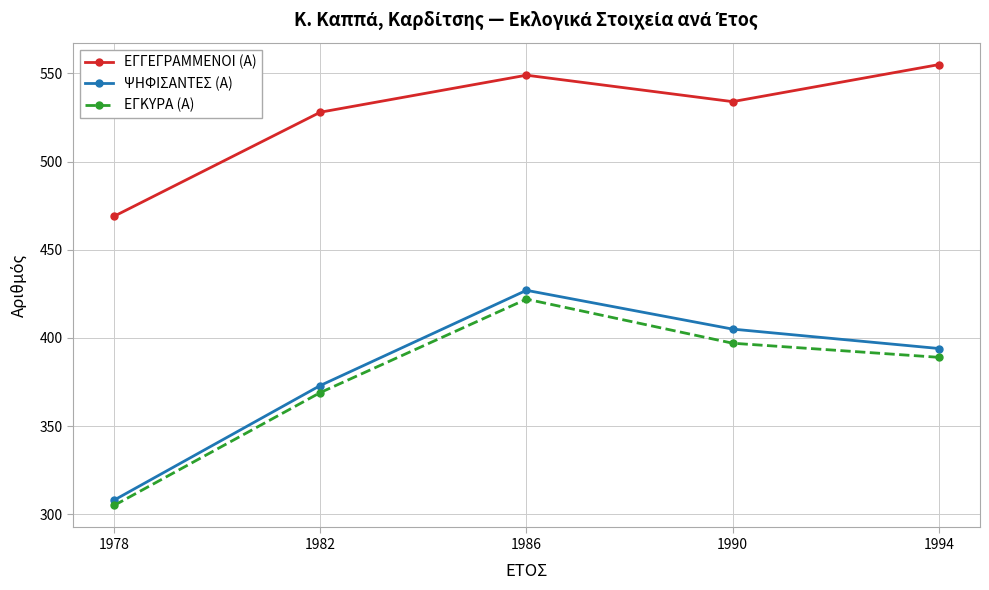

What is the spread (max minus min) of values at 1990?

137